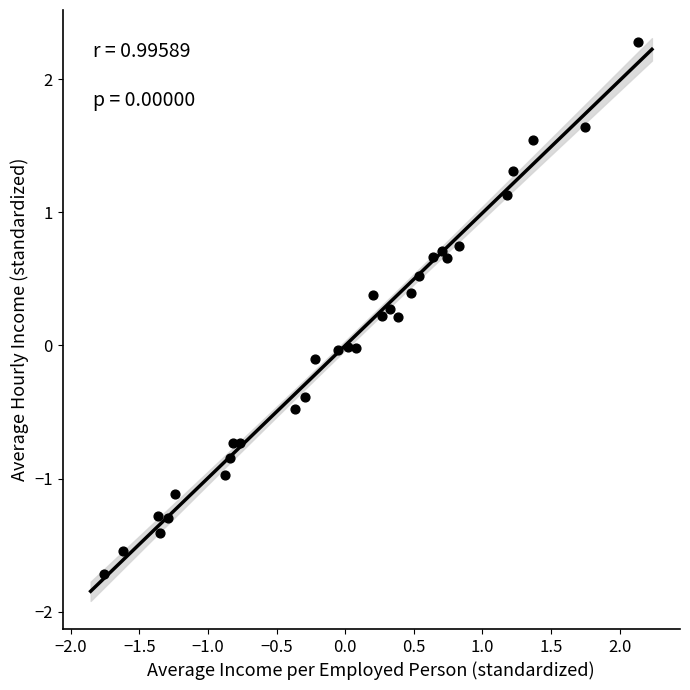

What is the range of X values (max minus min)?

3.9